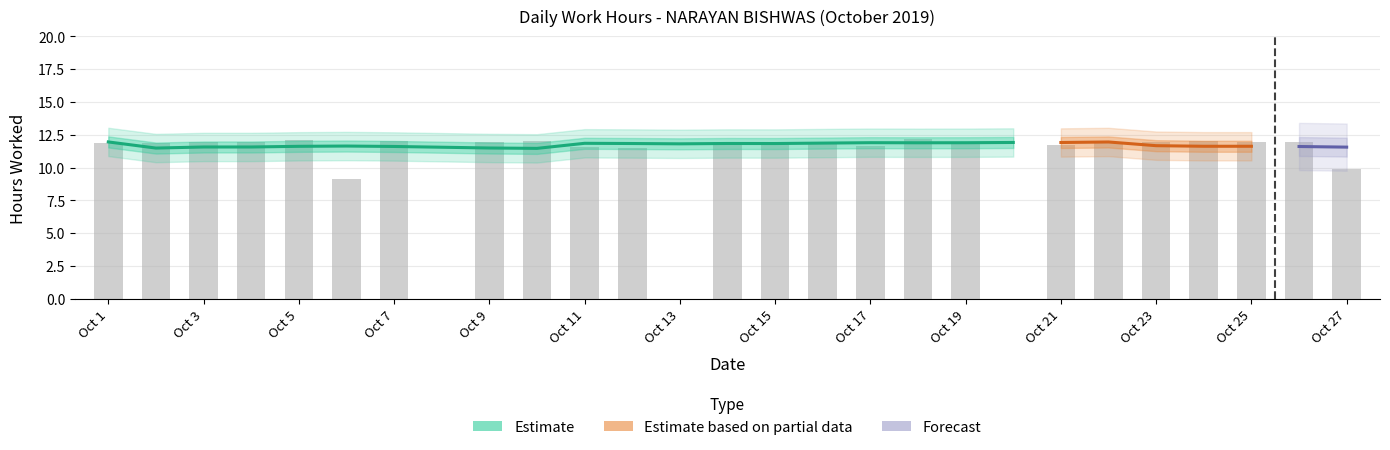

What is the sum of the values at 18 and 10?

24.2